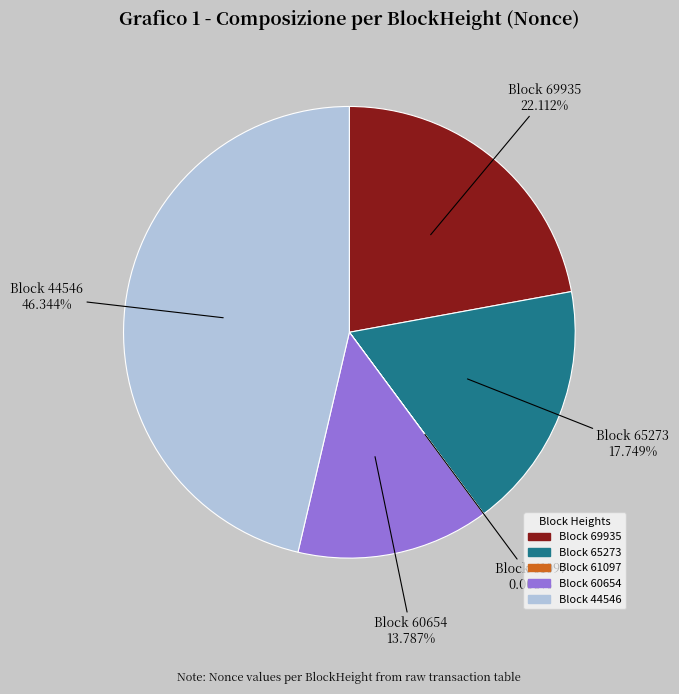

Is there a majority slice in this chart?

No